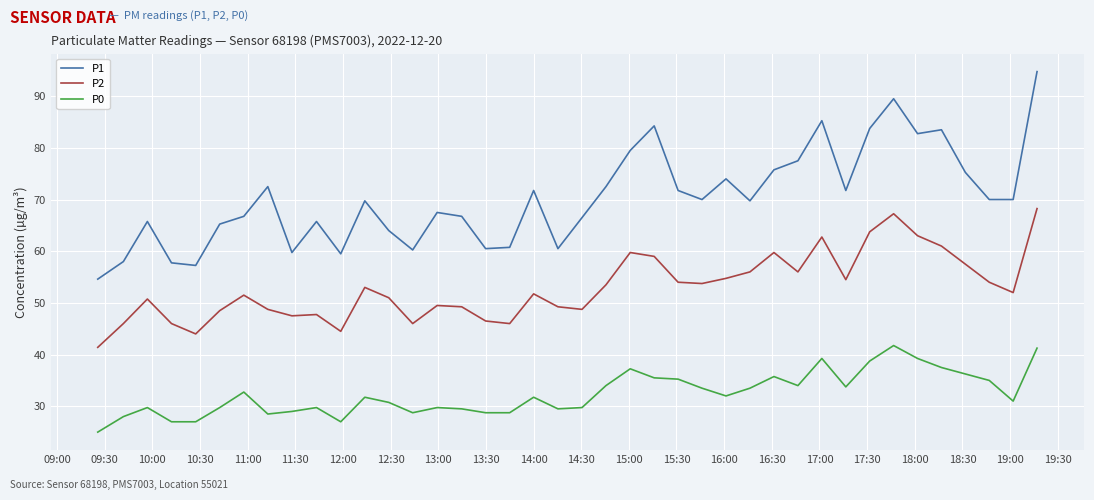

Which series has the largest range (max minus min)?

P1